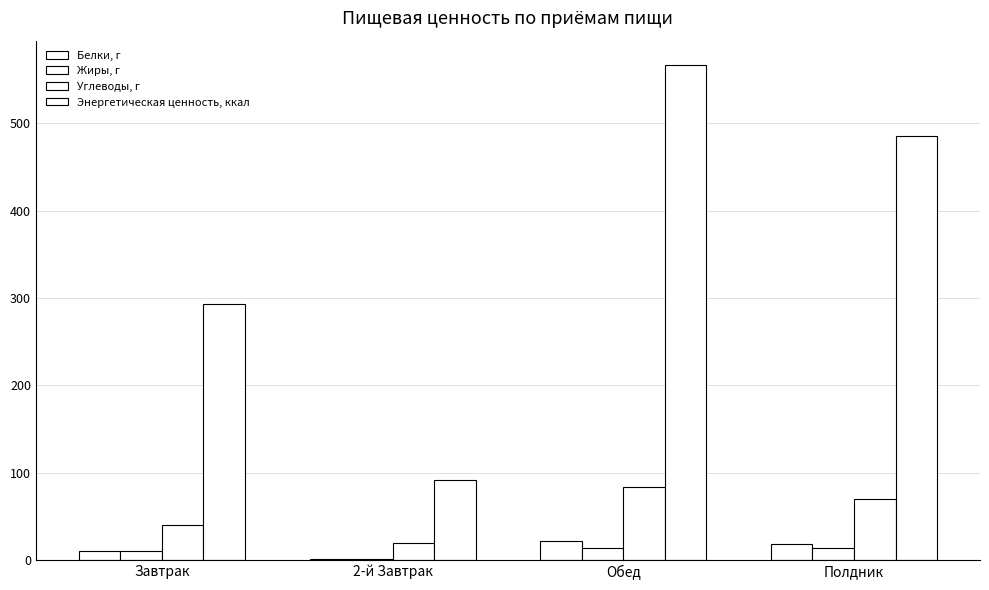

What is the label of the 1st bar from the left?

Завтрак